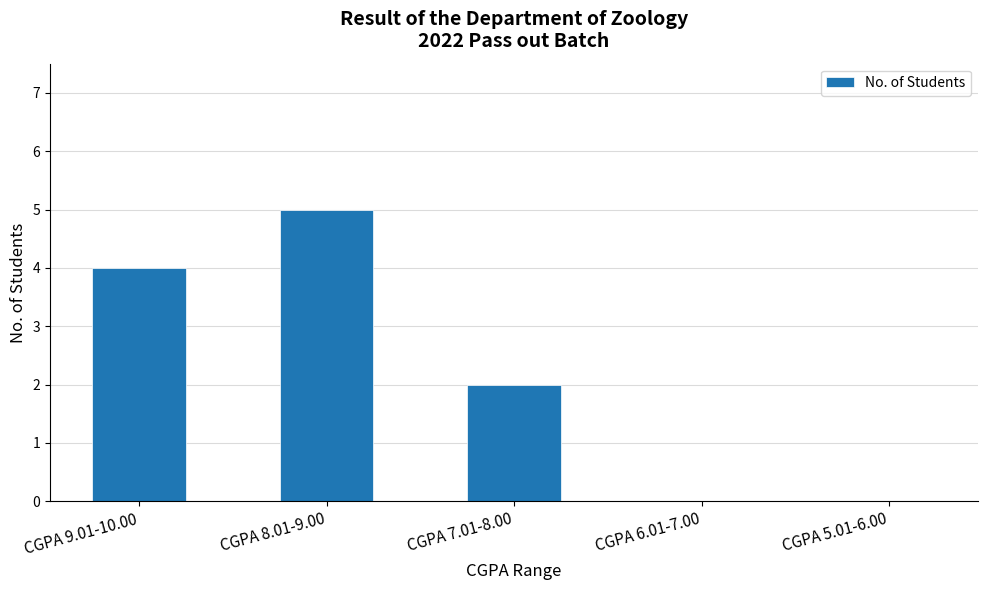

The chart shows a value of 6 at CGPA 9.01-10.00. True or false?

False